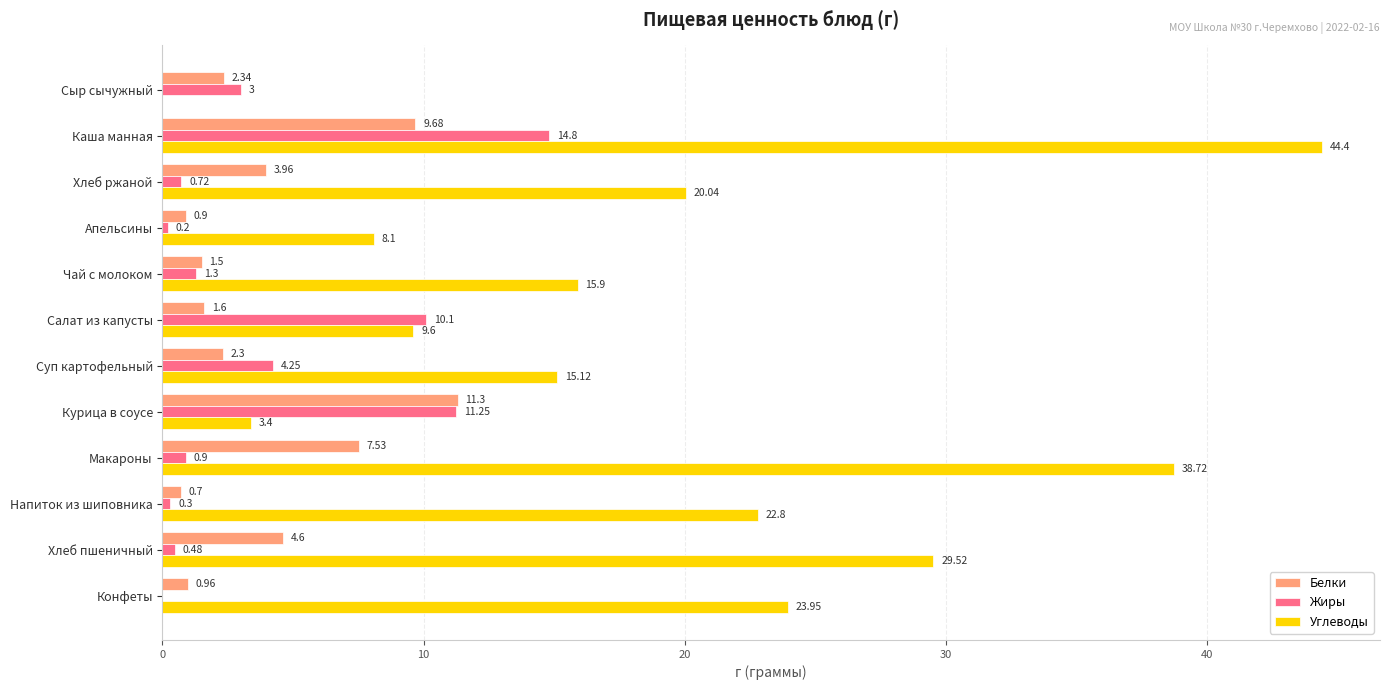

Which series has the largest total across all categories?

Углеводы